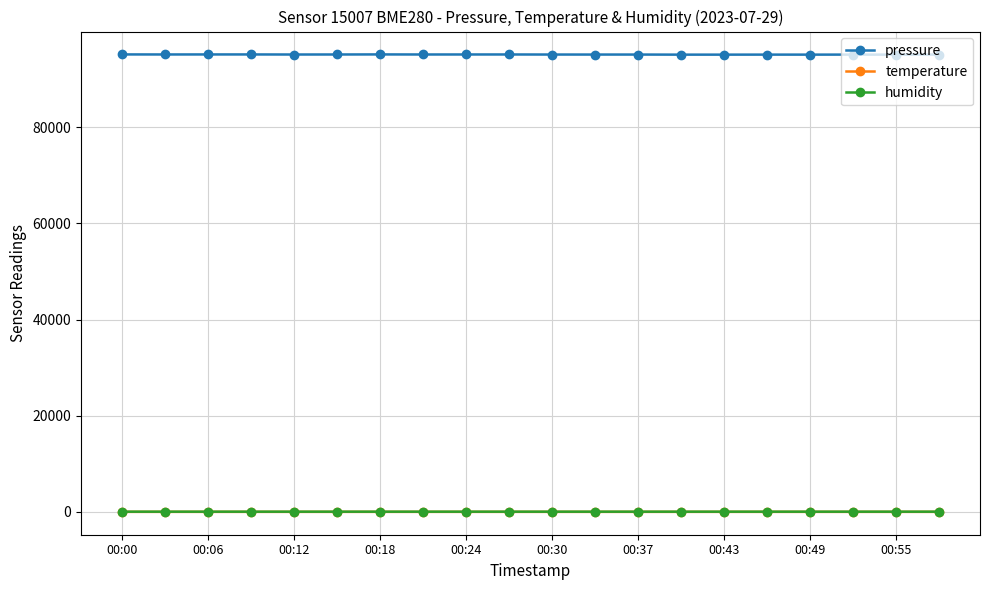

What is the greatest value displayed?

95153.8